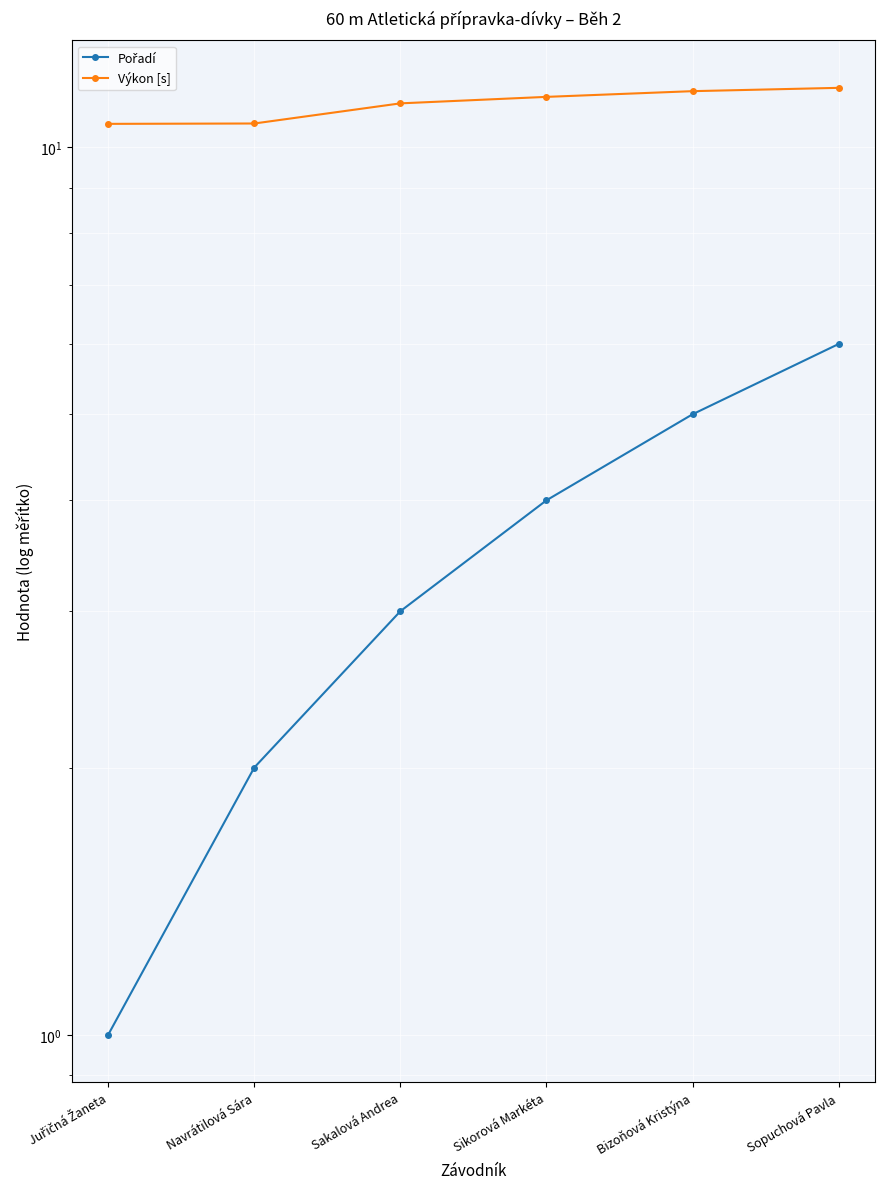

Read the Výkon [s] value at Juřičná Žaneta.

10.6